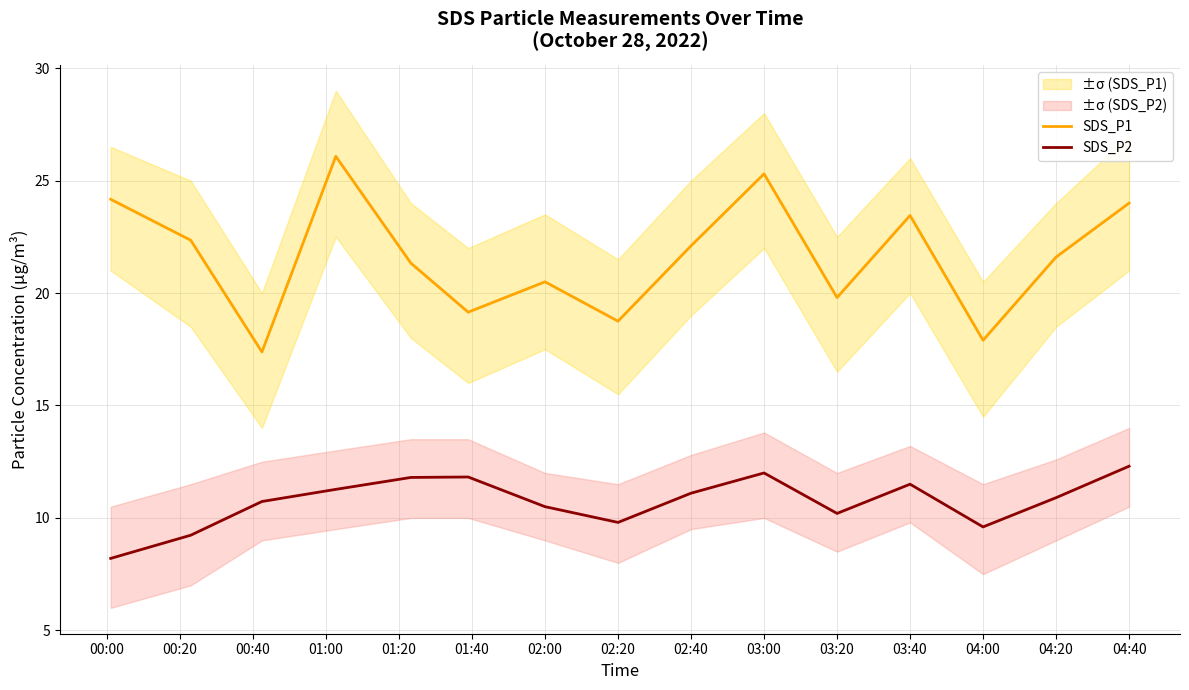

True or false: SDS_P2 and SDS_P1 intersect in this chart.

False